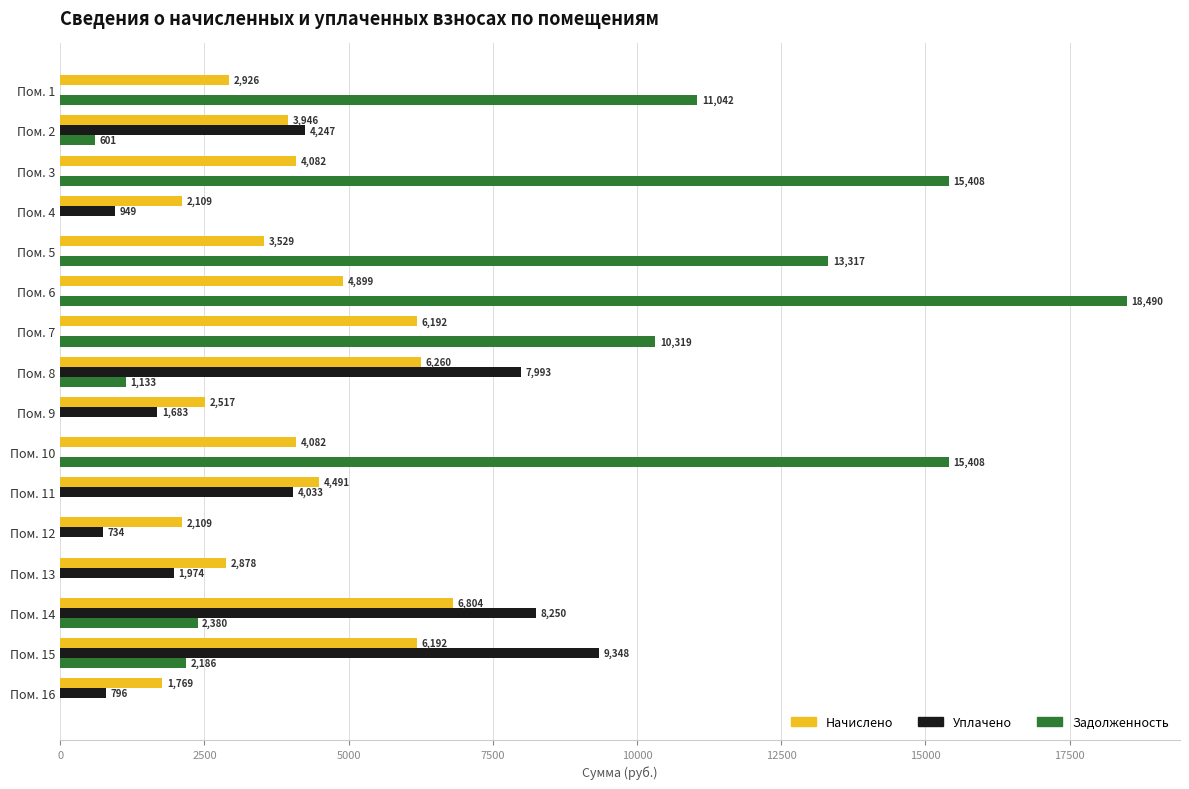

At which label is Задолженность closest to 9244?

Пом. 7